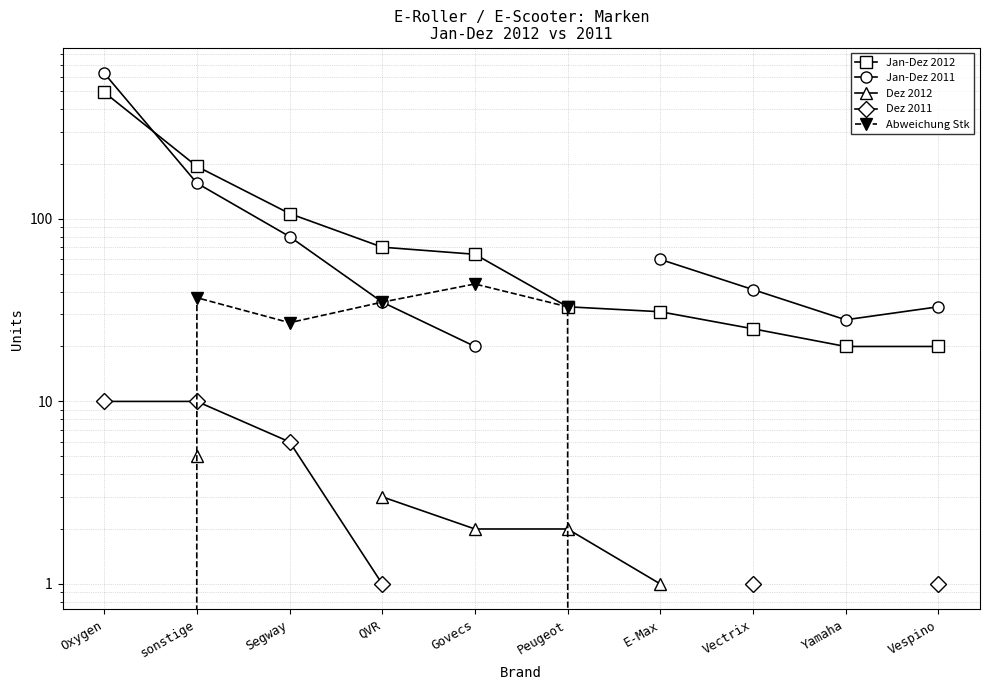

Does the chart display data point markers on the line(s)?

Yes